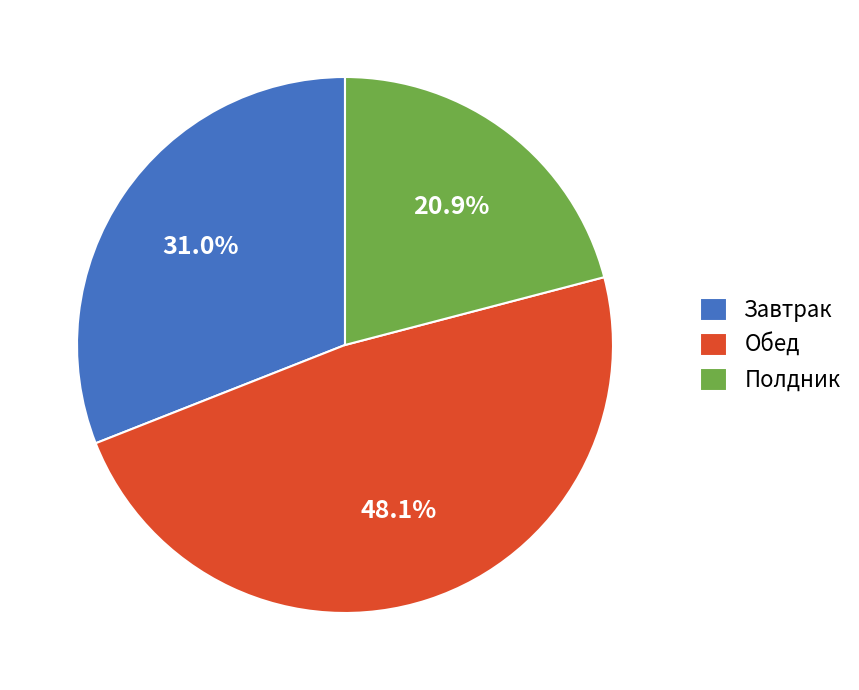

Rank the categories by value from lowest to highest.

Полдник, Завтрак, Обед